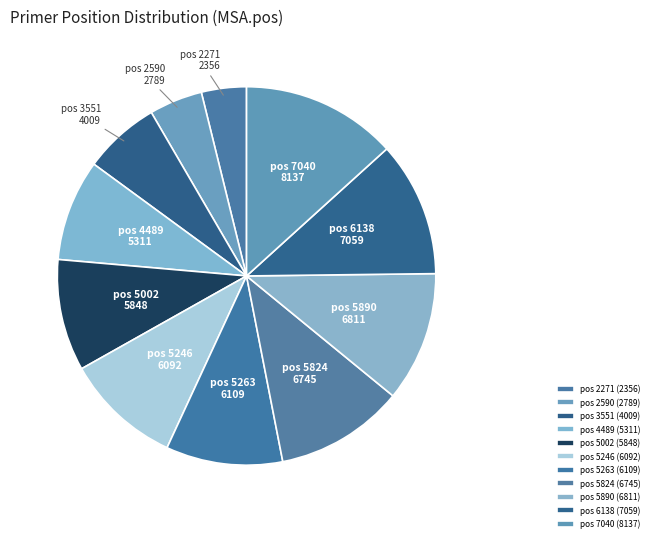

The pos 5824 slice represents 19% of the pie. True or false?

False